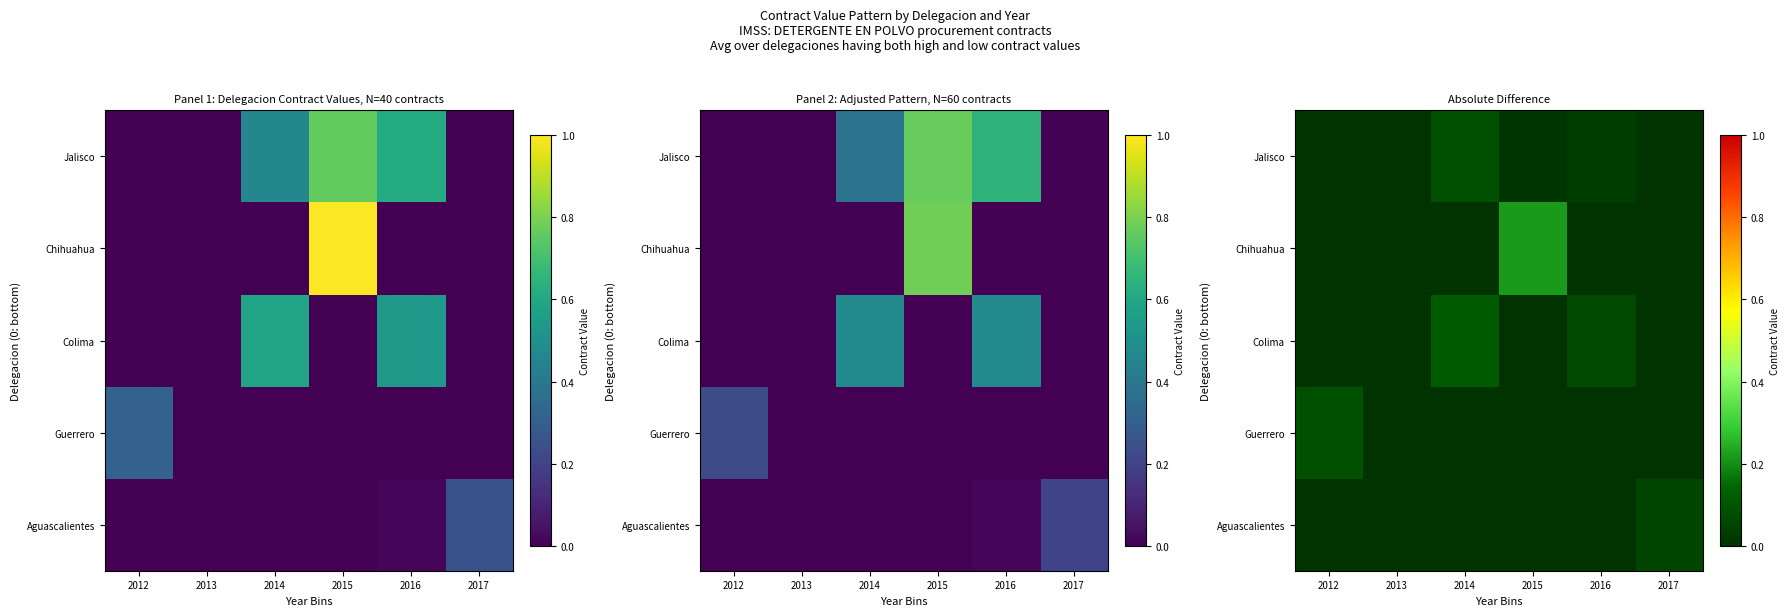

True or false: Guerrero has a value of 0.1 at 2012.

True